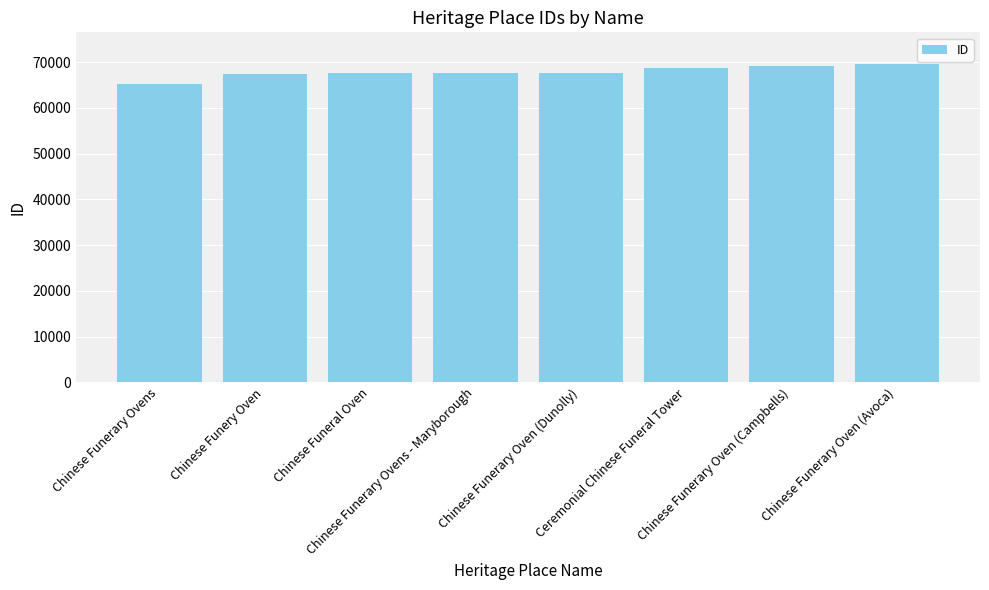

What is the value of the 6th bar from the left?

68644